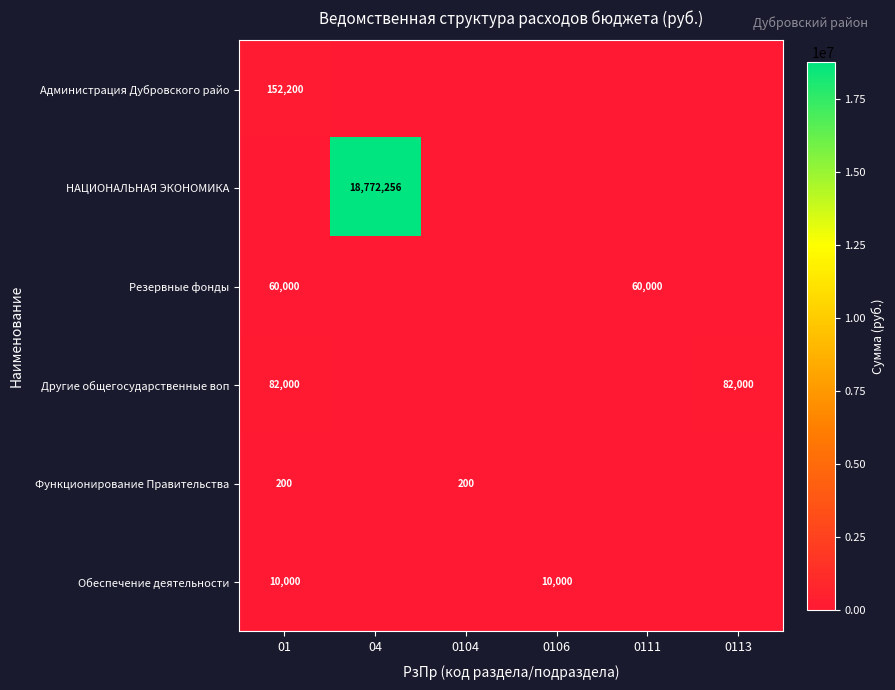

True or false: Другие общегосударственные воп has a value of 82000 at 0113.

True